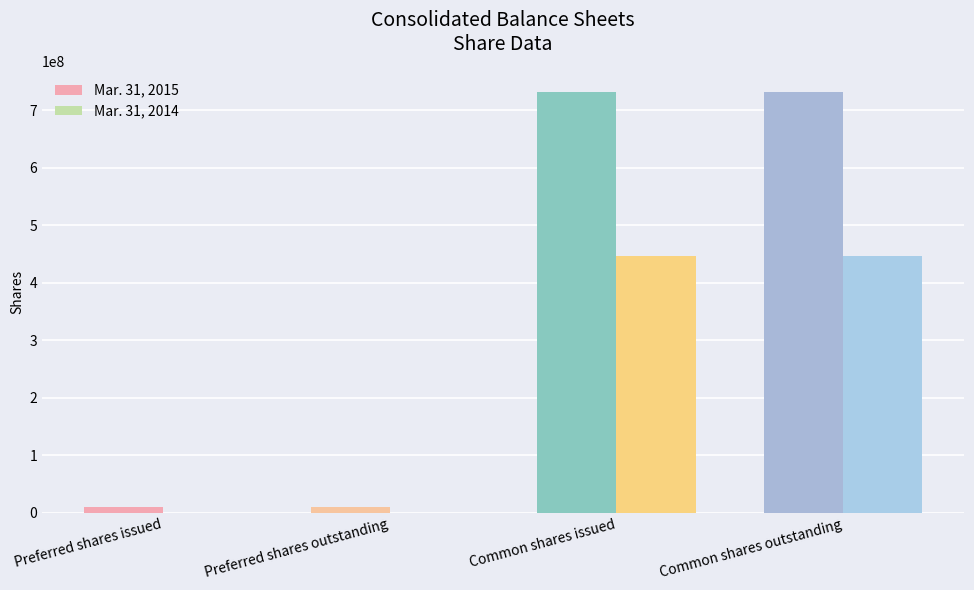

What is the greatest value displayed?

731525768